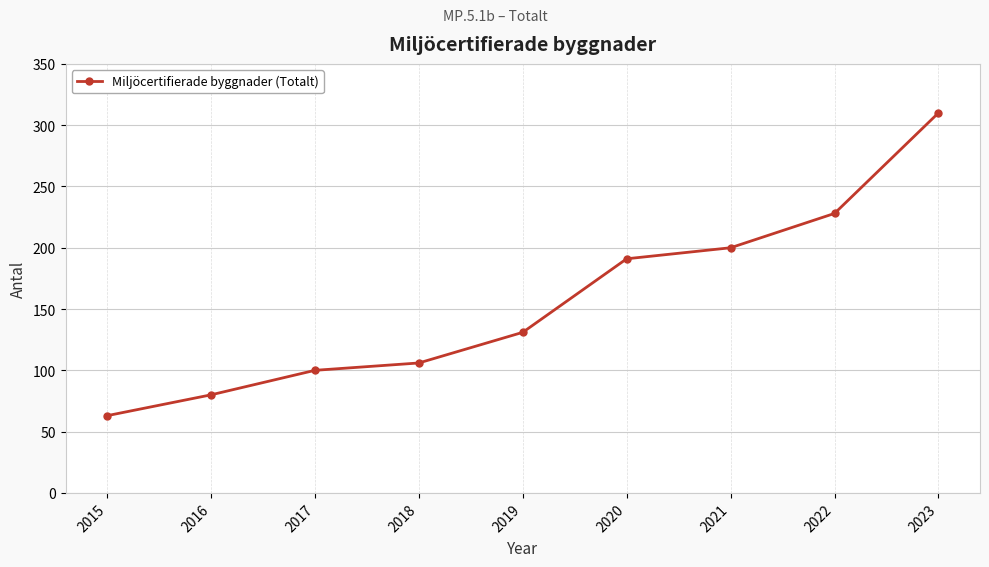

Is it true that the value at 2022 is 108?

False